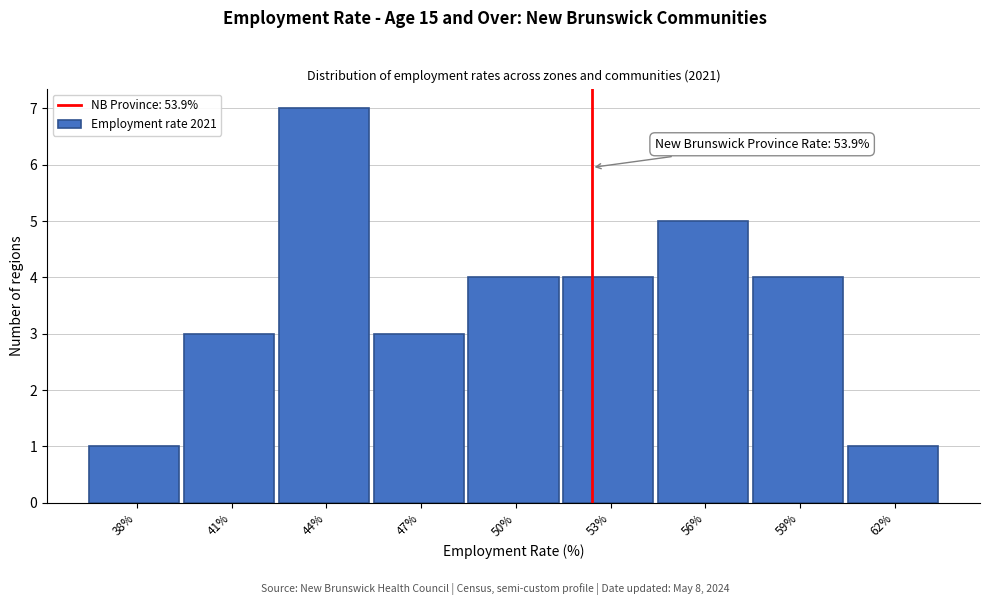

Reading left to right, transcribe all the data shown in this chart.

38%=1	41%=3	44%=7	47%=3	50%=4	53%=4	56%=5	59%=4	62%=1